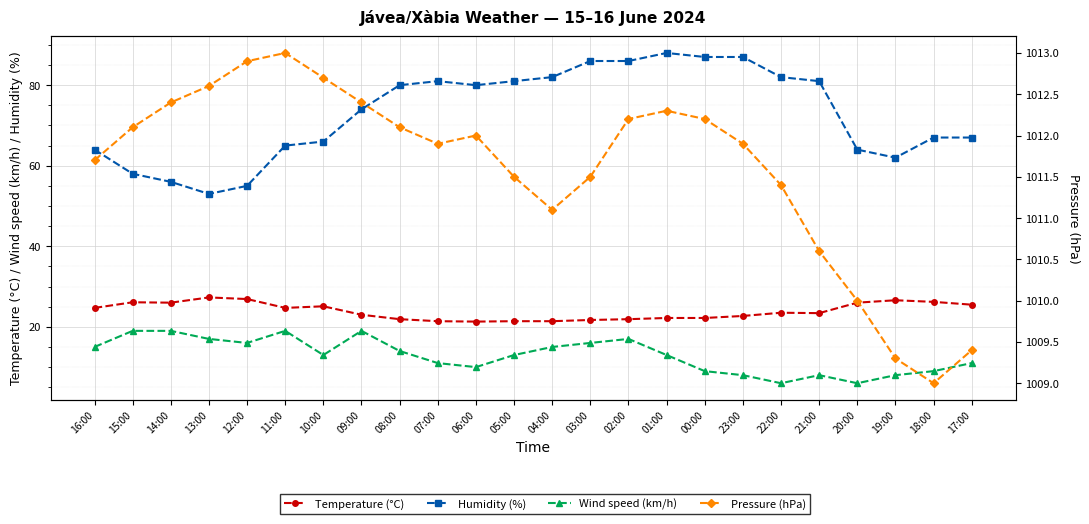

What value does the Pressure (hPa) series have at 12:00?

1012.9